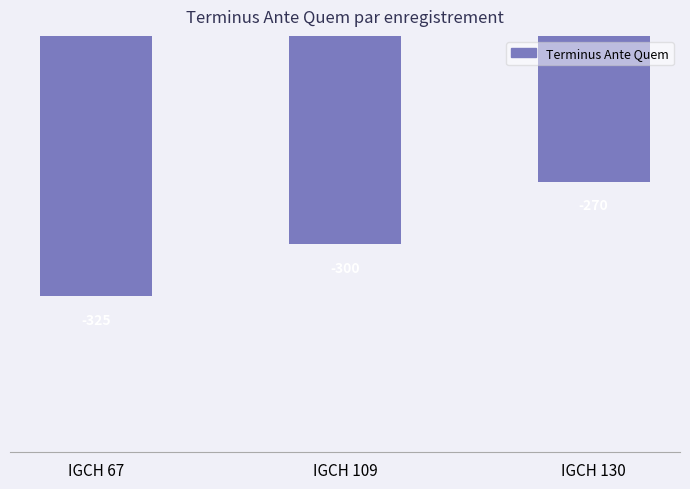

Count the values in the range -325 to -270.

3